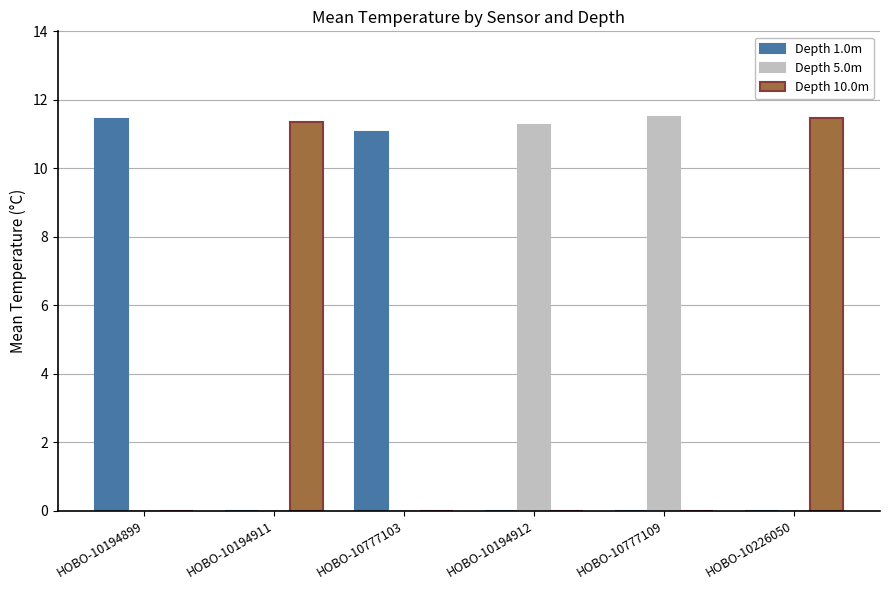

What is the sum of all Depth 10.0m values?

22.8